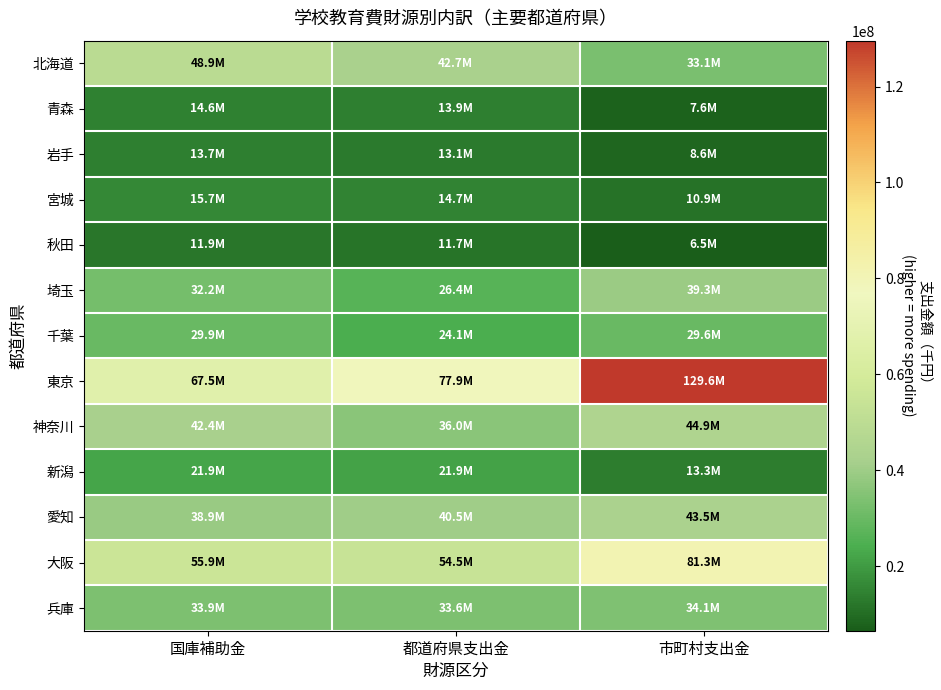

At which category is the sum across all series the highest?

市町村支出金